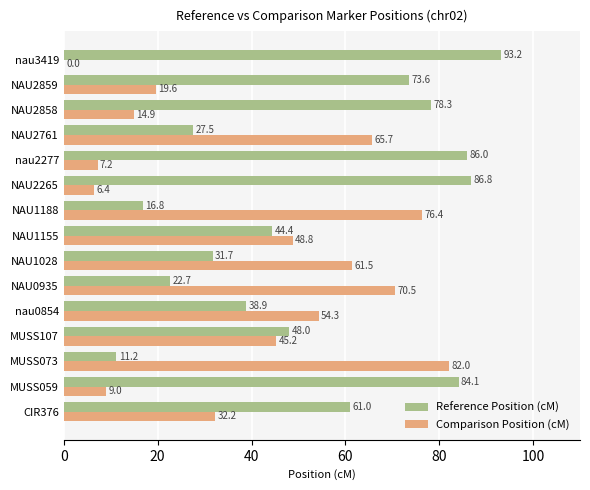

What is the sum of all Reference Position (cM) values?

804.2